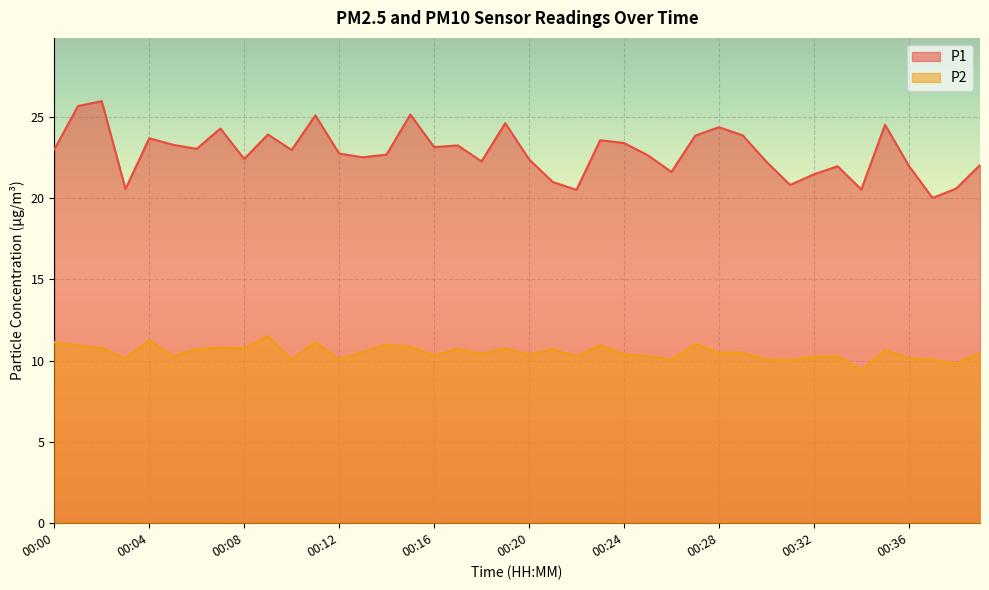

What is the lowest value of the P1 series?

20.0